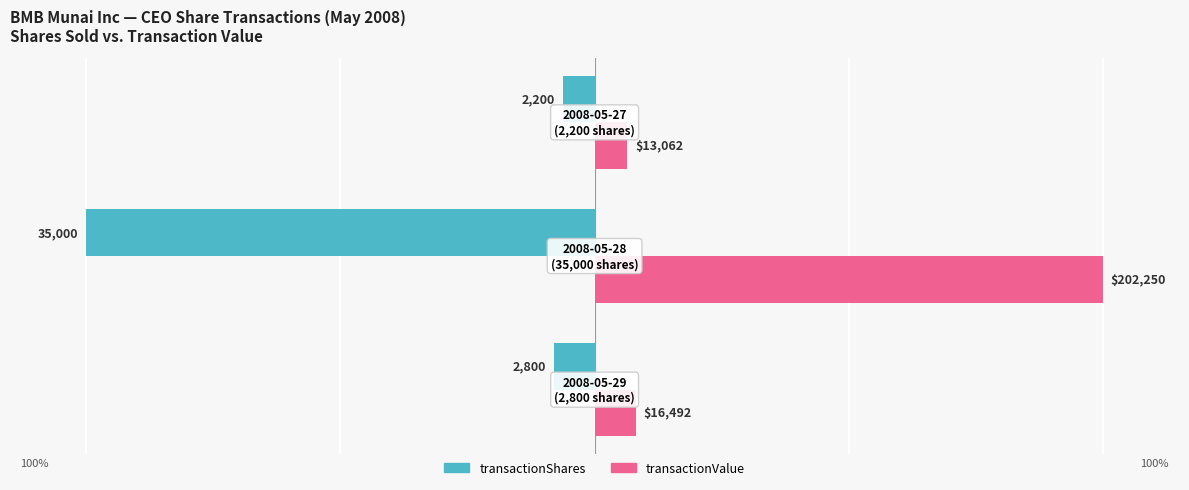

What are all the series names shown in the legend?

transactionShares, transactionValue